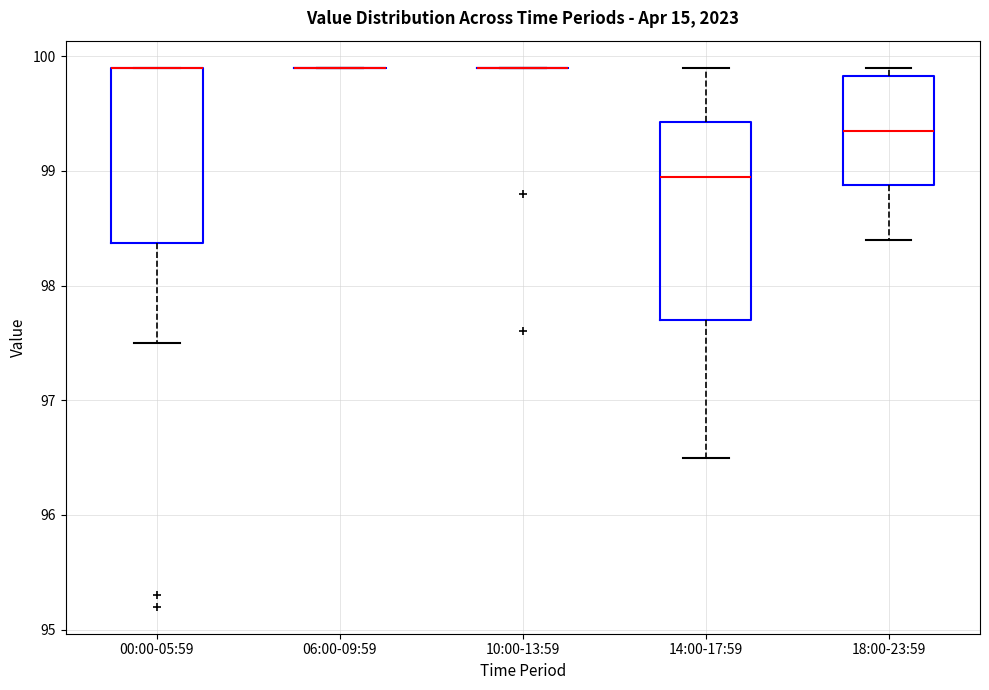

Reading left to right, read every box against the y-axis: the position of its median line, the range the box covers, and the ends of its whiskers. The values are not printed on the chart, so give them approximately, as read against the axis.

00:00-05:59: median 99.9 (drawn on the box's upper edge), box 98.4 to 99.9, whiskers 97.5 to 99.9
06:00-09:59: box collapsed to a line at 99.9, whiskers 99.9 to 99.9
10:00-13:59: box collapsed to a line at 99.9, whiskers 99.9 to 99.9
14:00-17:59: median 99.0, box 97.7 to 99.4, whiskers 96.5 to 99.9
18:00-23:59: median 99.4, box 98.9 to 99.8, whiskers 98.4 to 99.9